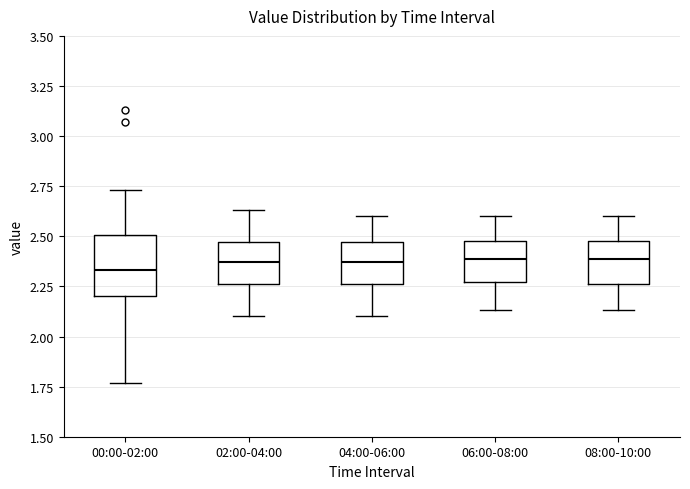

Which box is the tallest, from its lower edge to its upper edge?

00:00-02:00